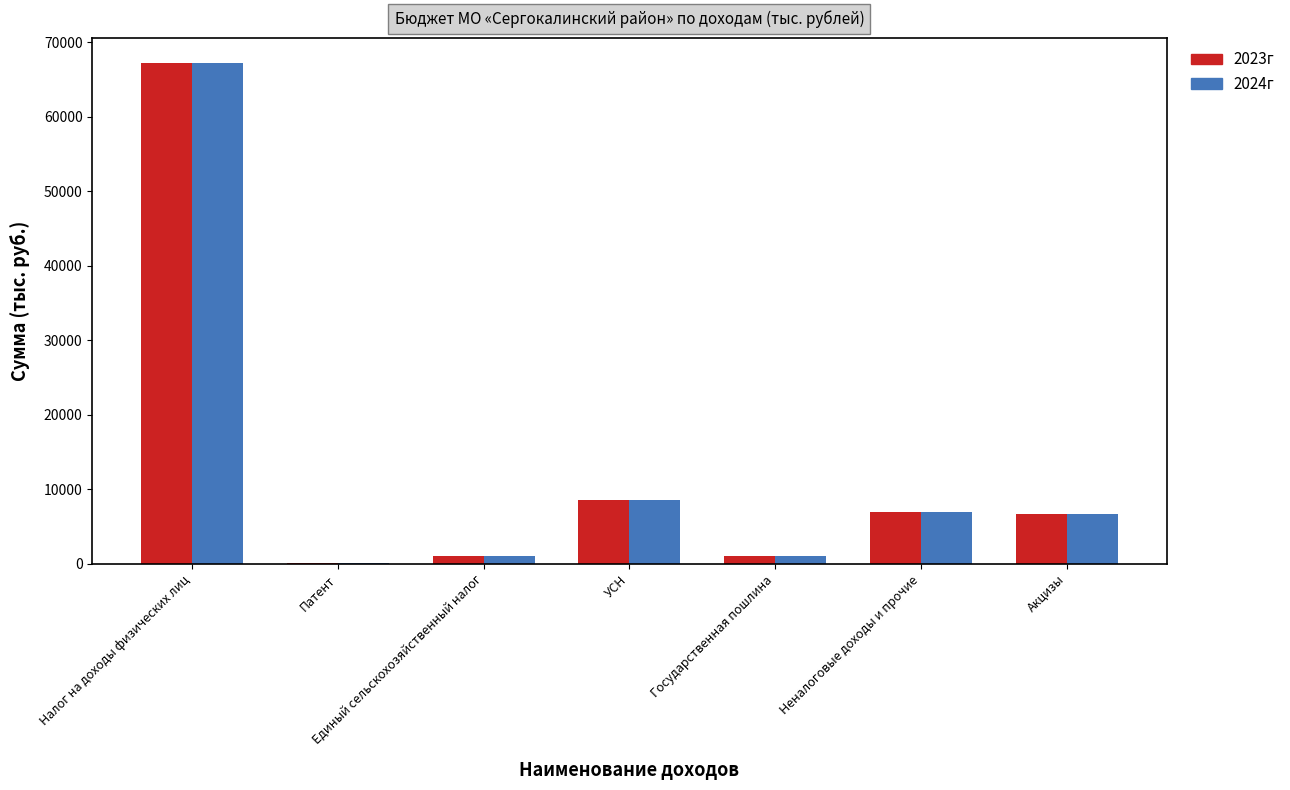

At which label is 2023г closest to 33707?

УСН